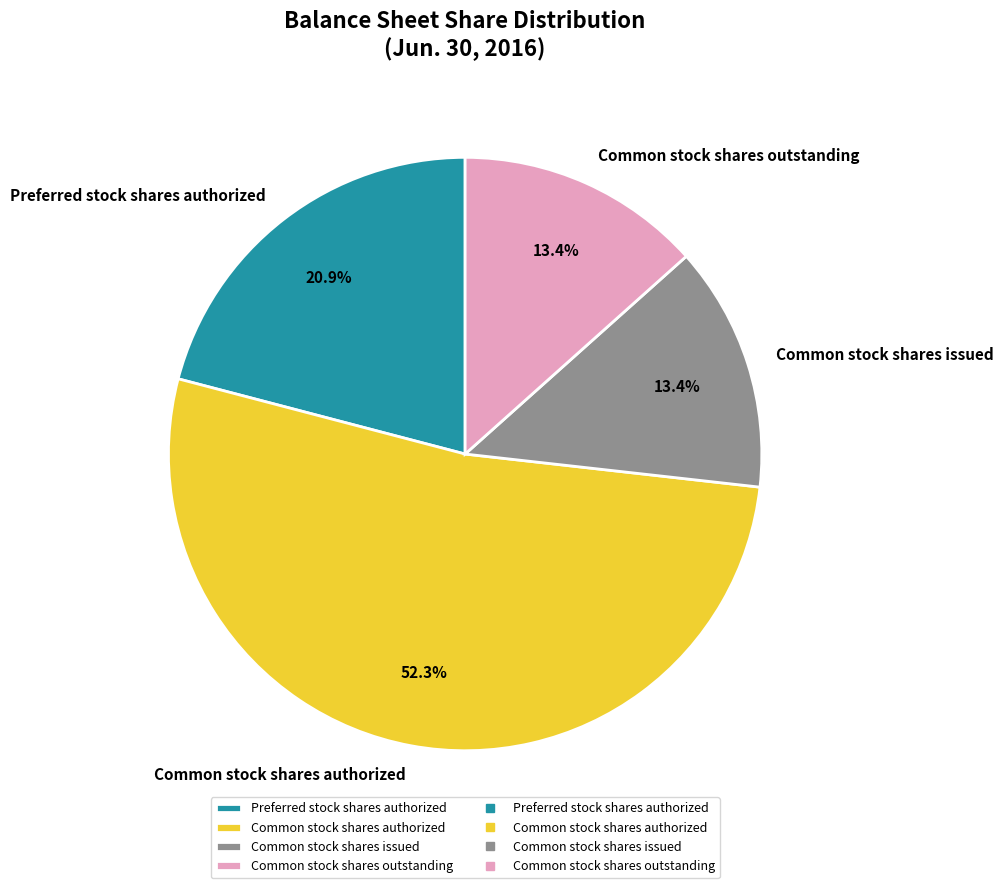

To the nearest percent, what portion does Preferred stock shares authorized represent?

21%